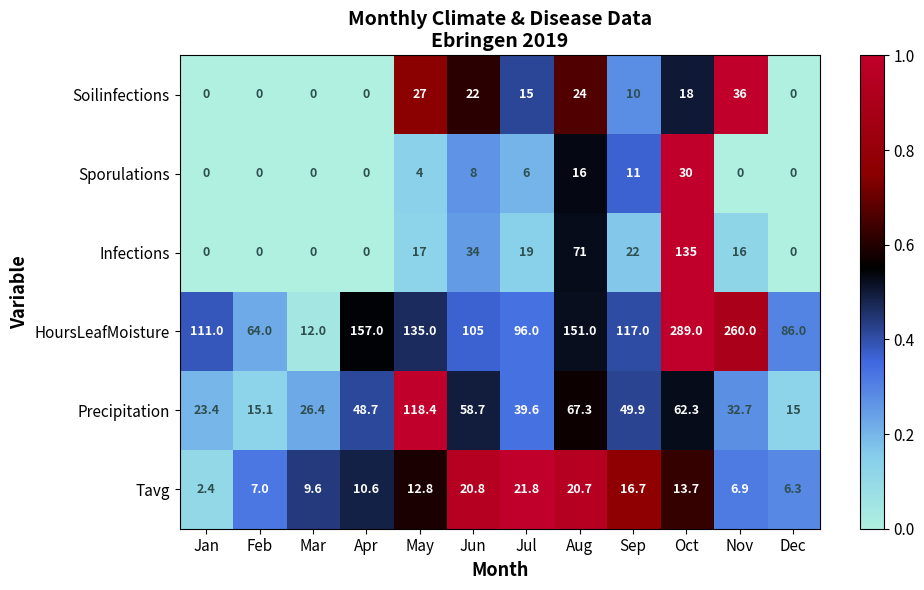

Rank the series by their maximum value, from lowest to highest.

Tavg, Sporulations, Soilinfections, Precipitation, Infections, HoursLeafMoisture